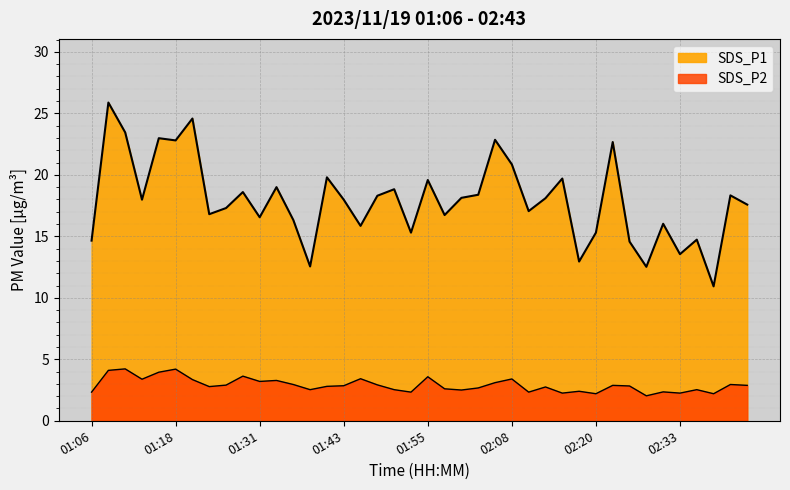

True or false: SDS_P1 and SDS_P2 intersect in this chart.

False